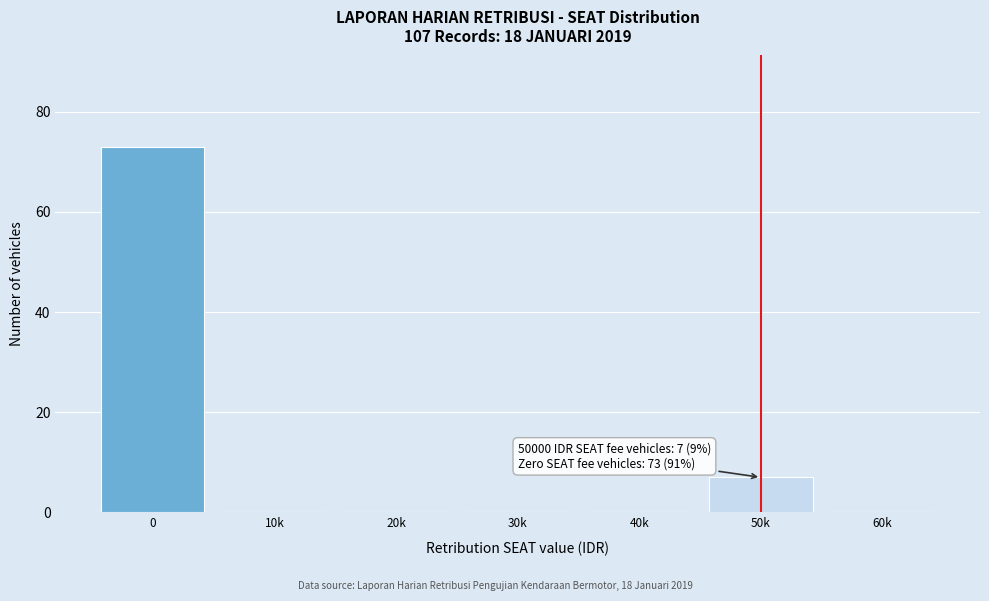

Reading left to right, transcribe all the data shown in this chart.

0=73	10k=0	20k=0	30k=0	40k=0	50k=7	60k=0